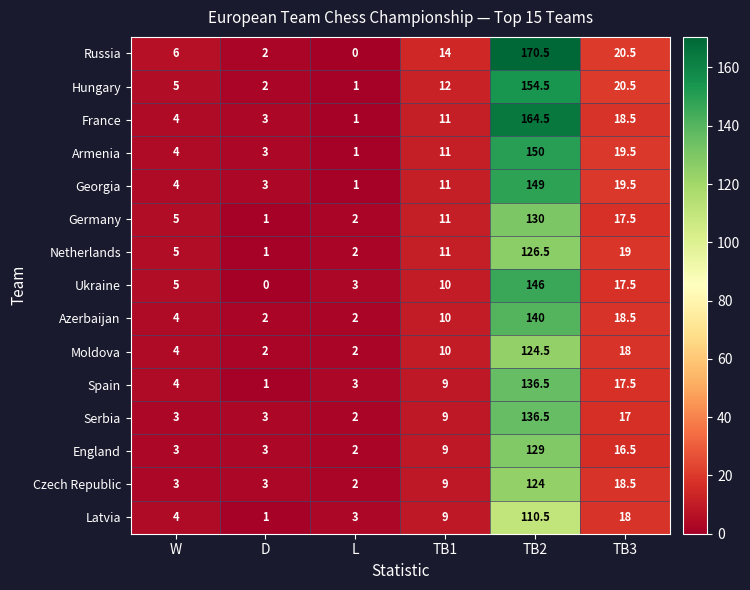

What is the minimum value for England?

2.0